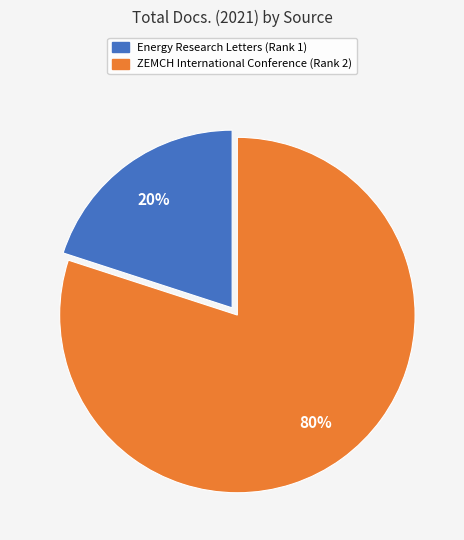

Count the number of slices in the pie.

2